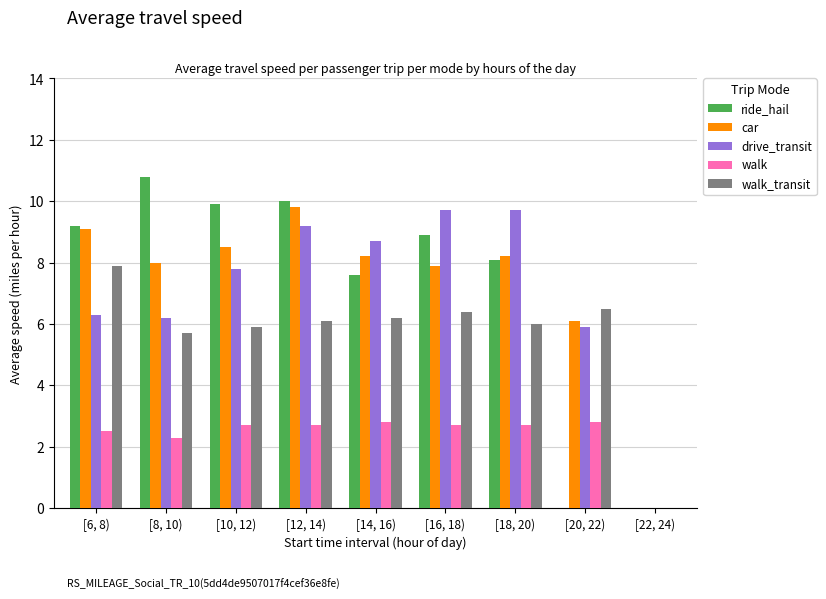

Reading left to right, transcribe all the data shown in this chart.

ride_hail: 9.2	10.8	9.9	10.0	7.6	8.9	8.1	0.0	0.0
car: 9.1	8.0	8.5	9.8	8.2	7.9	8.2	6.1	0.0
drive_transit: 6.3	6.2	7.8	9.2	8.7	9.7	9.7	5.9	0.0
walk: 2.5	2.3	2.7	2.7	2.8	2.7	2.7	2.8	0.0
walk_transit: 7.9	5.7	5.9	6.1	6.2	6.4	6.0	6.5	0.0